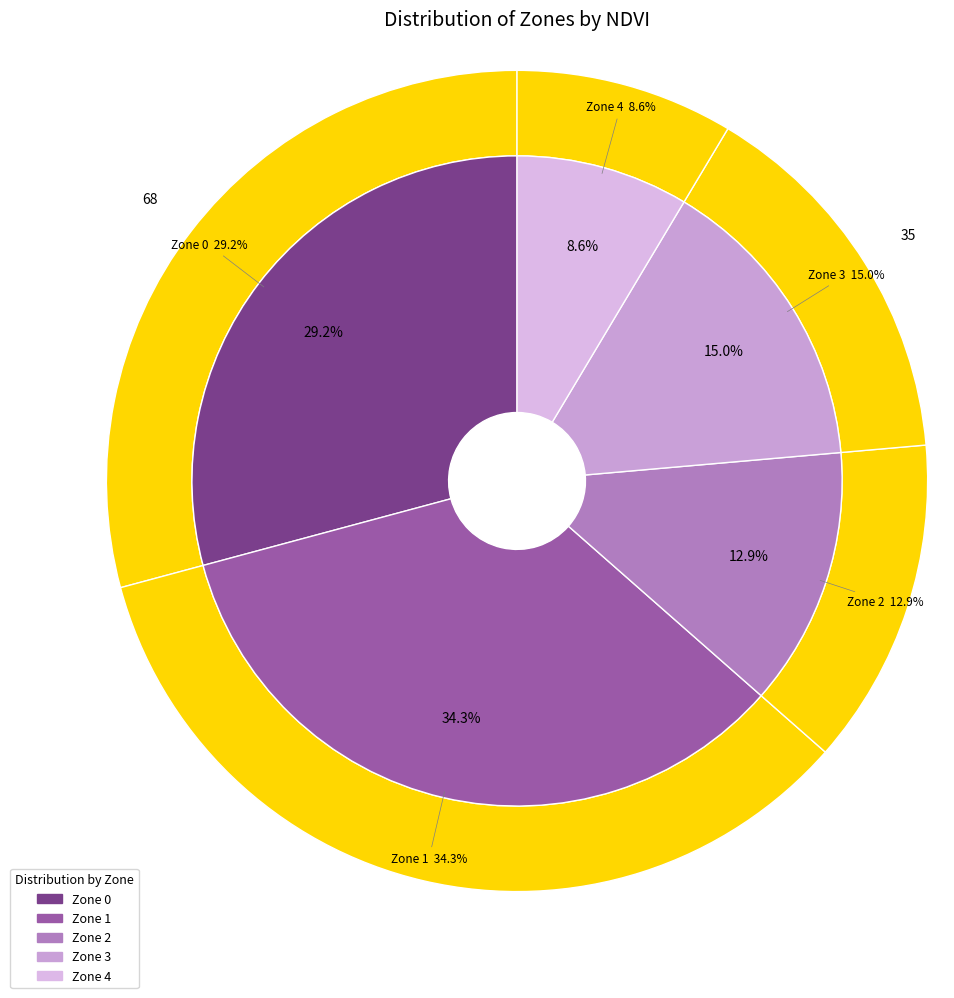

What percentage is the Zone 4 slice, to the nearest percent?

9%